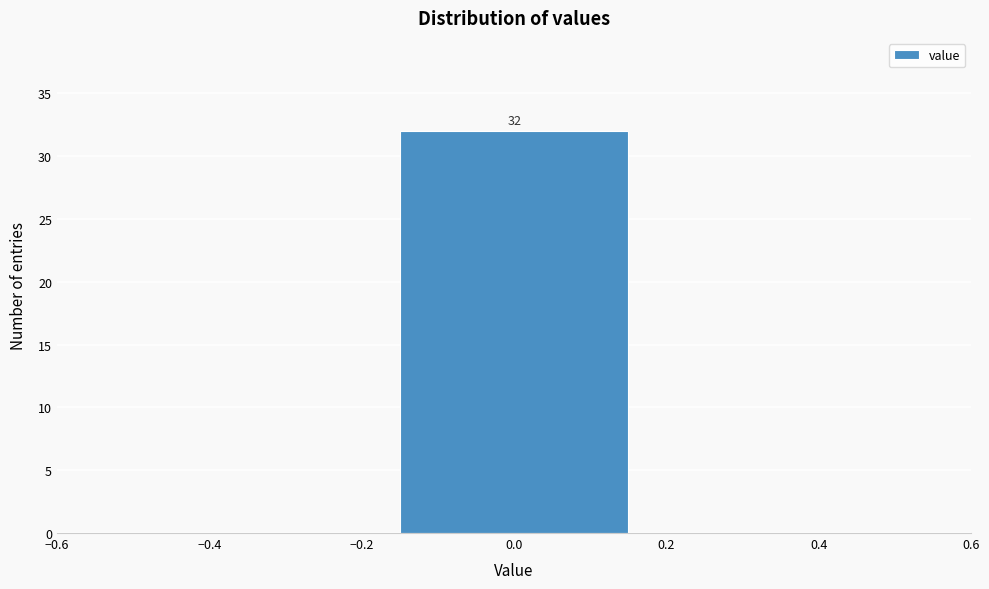

Over which range of the x-axis is the bar tallest?

-0.16 to 0.16